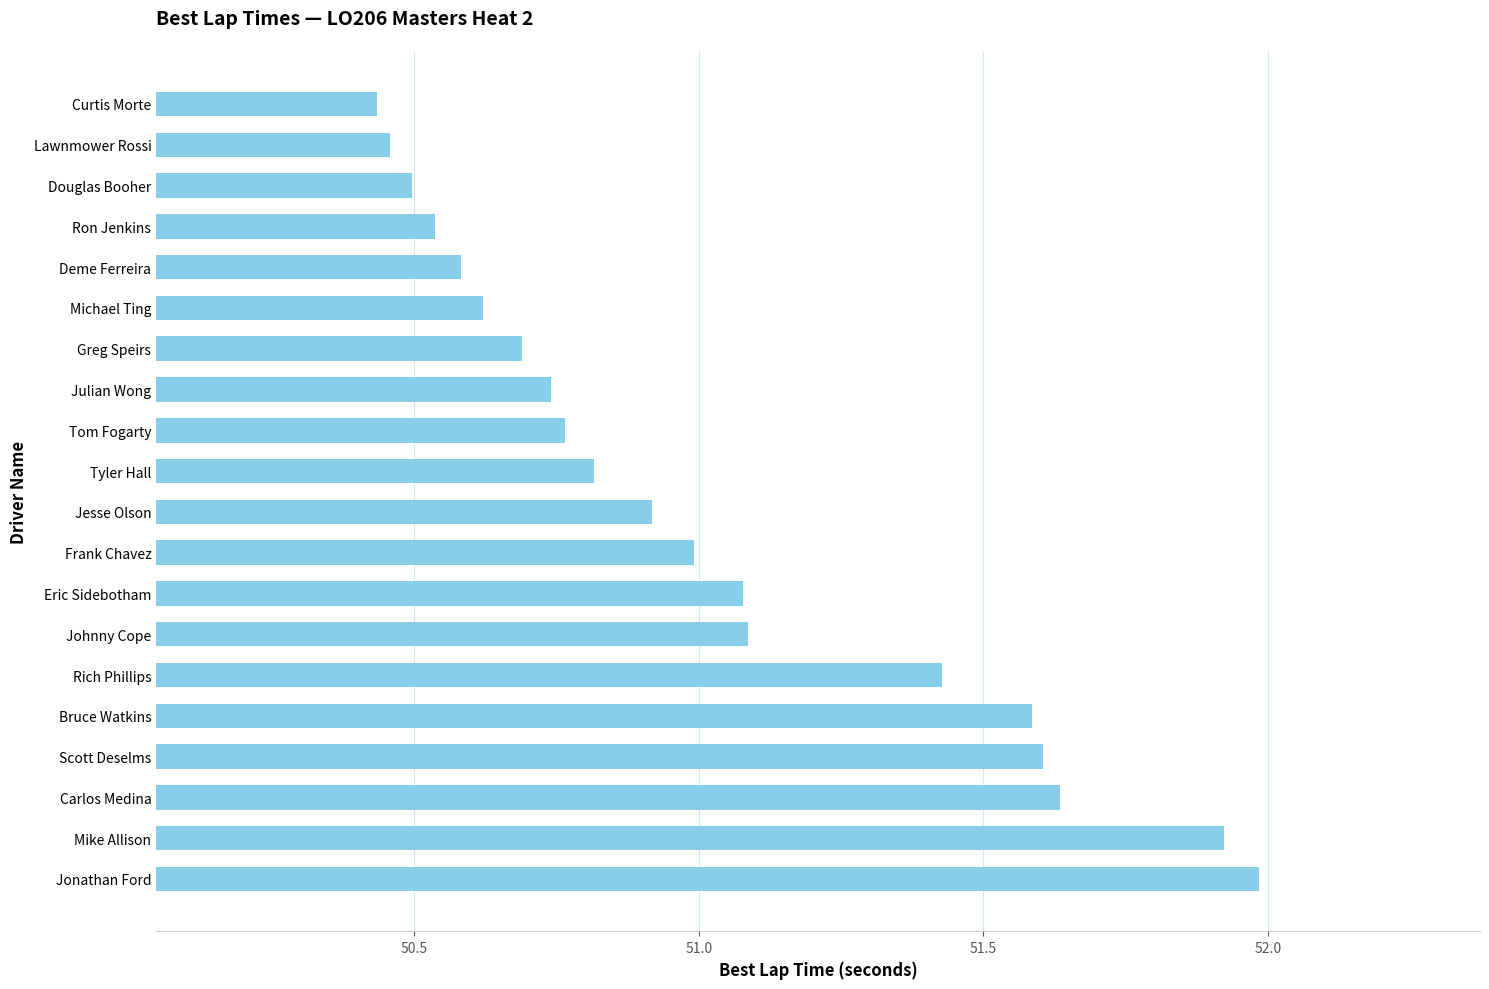

What is the change in value from Rich Phillips to Frank Chavez?

-0.4